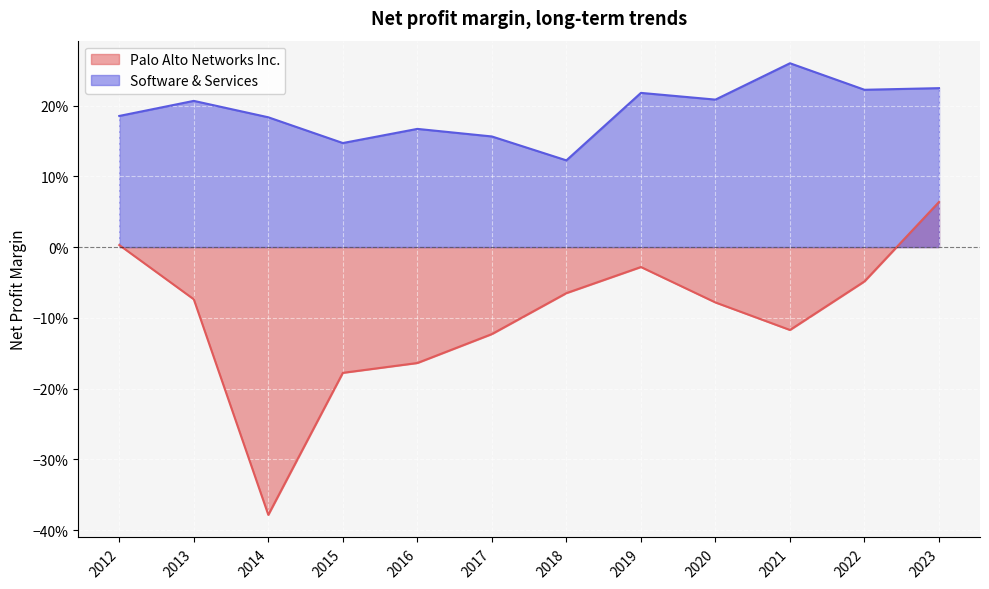

True or false: Software & Services has a value of 0.1 at 2018.

True